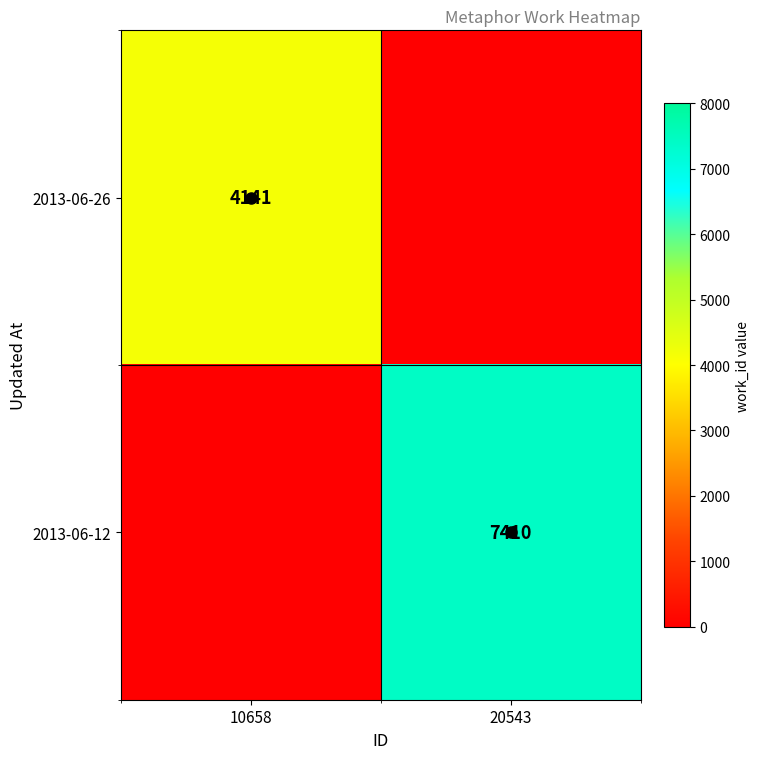

Which series changed the most between 10658 and 20543?

2013-06-12